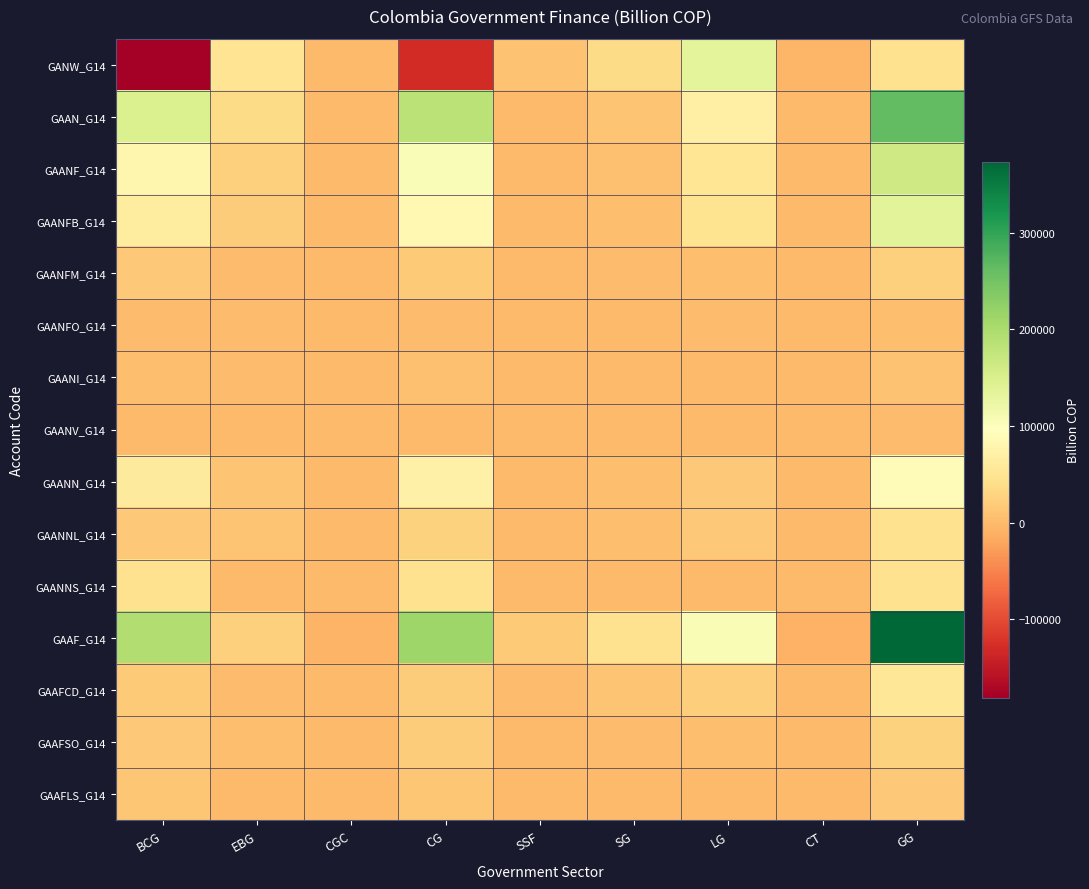

Which series has the largest total across all categories?

GAAF_G14